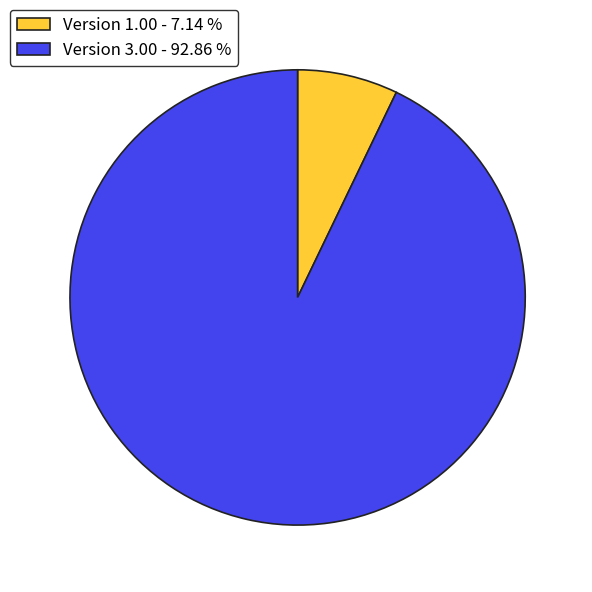

Does Version 1.00 - 7.14 % account for over 50% of the chart?

No